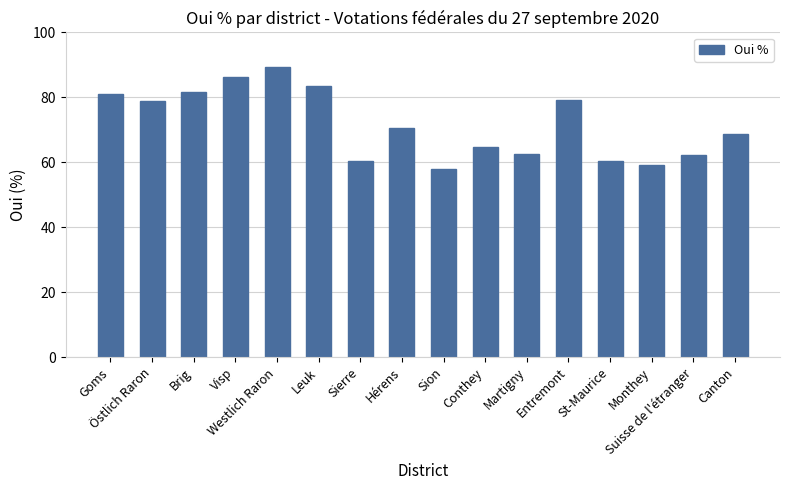

Are the bars horizontal?

No